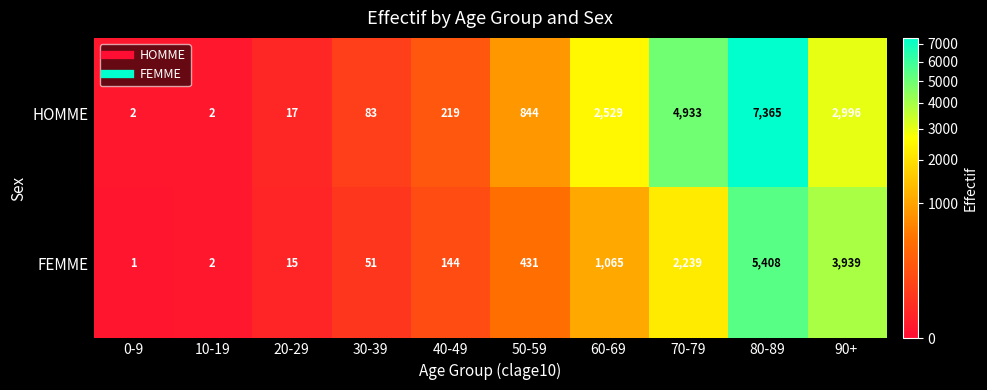

The value of HOMME at 30-39 is 83. True or false?

True